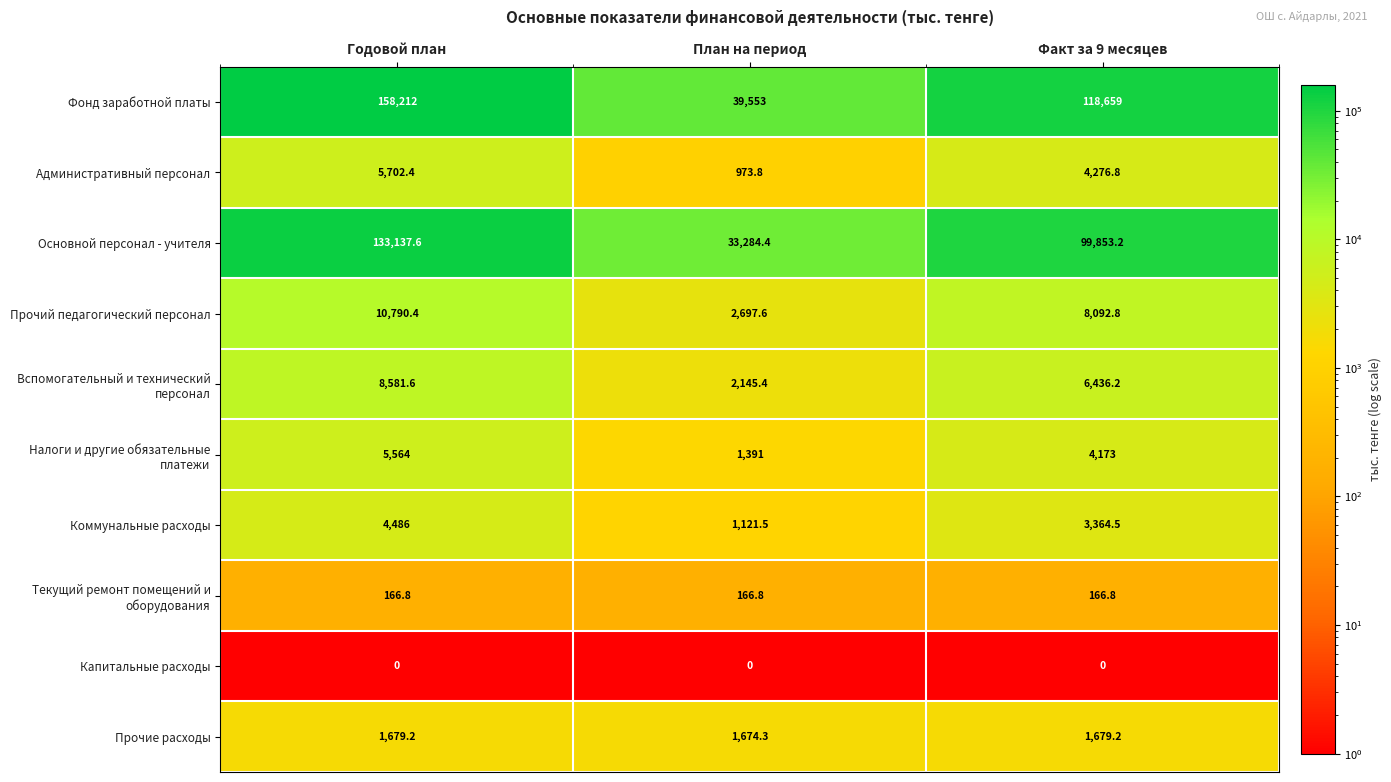

What is the sum of all Фонд заработной платы values?

316424.0